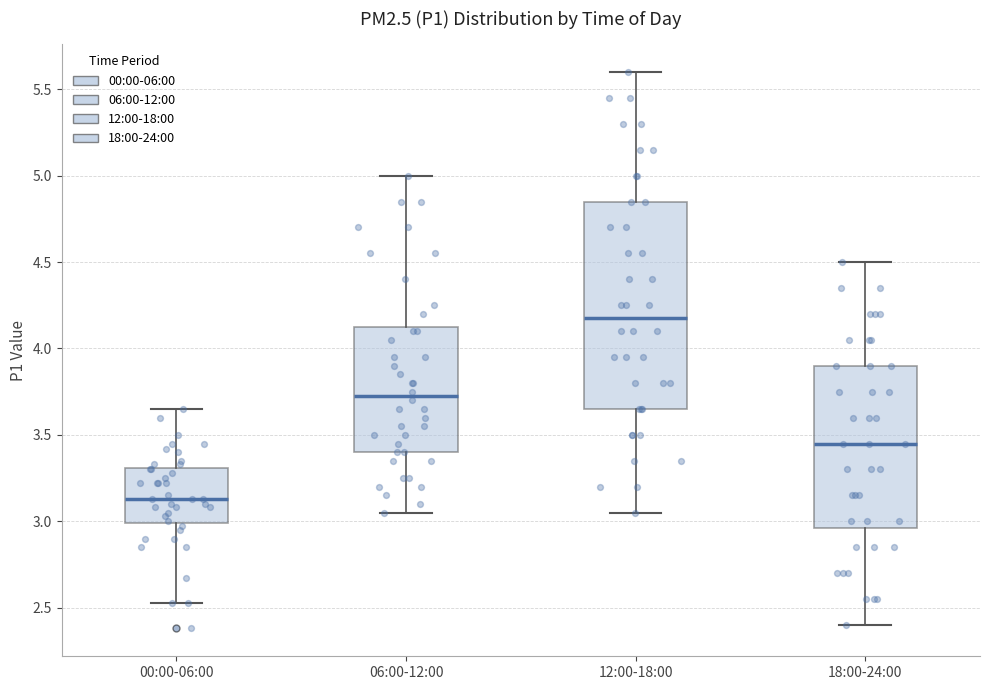

Where is the lower edge of the box for 00:00-06:00 on the y-axis? The values are not printed on the chart, so give them approximately, as read against the axis.

3.00